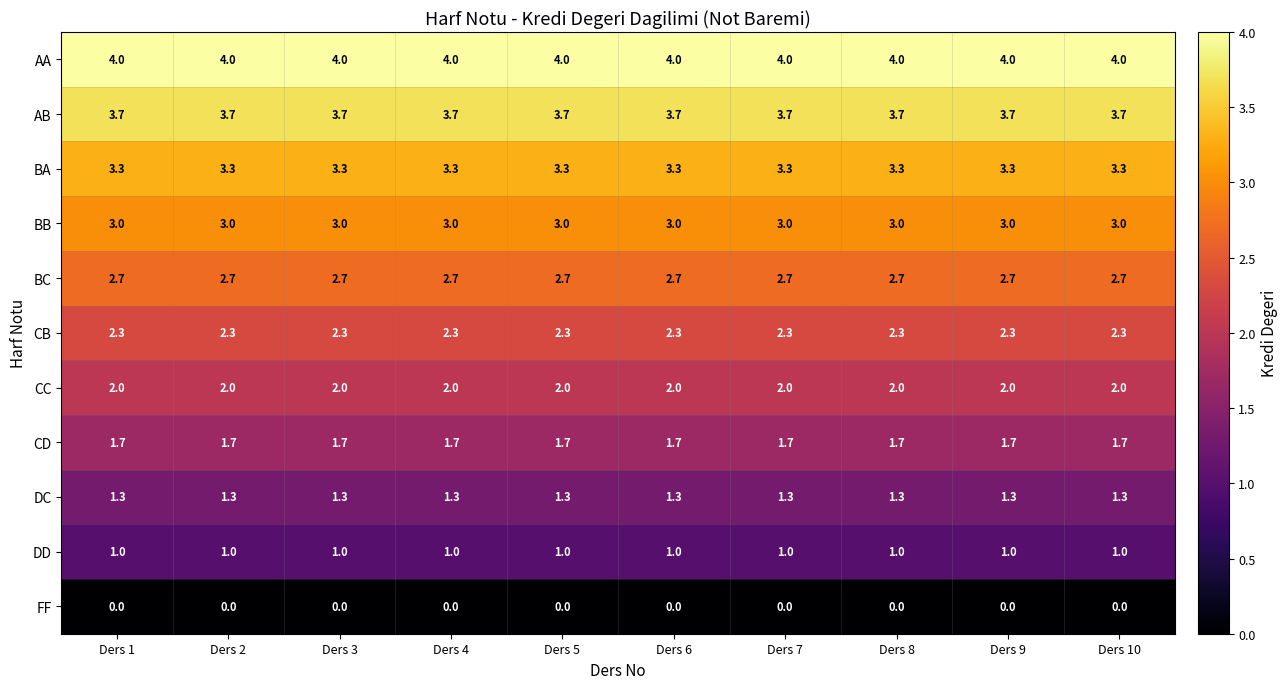

What is the total value across all series at Ders 8?

25.0